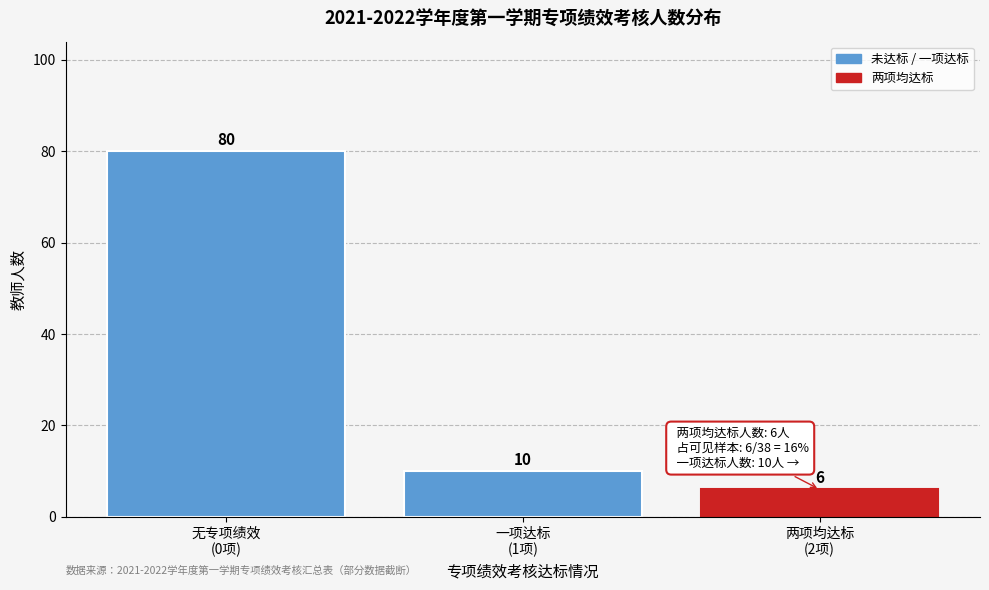

Reading right to left, extract all data points from this chart.

6	10	80